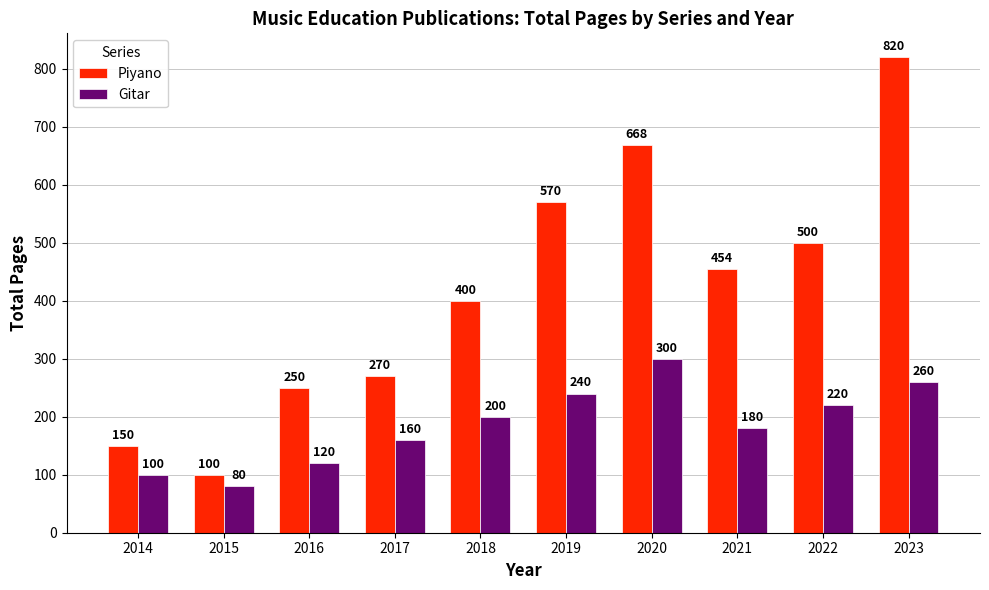

What is the total value across all series at 2022?

720